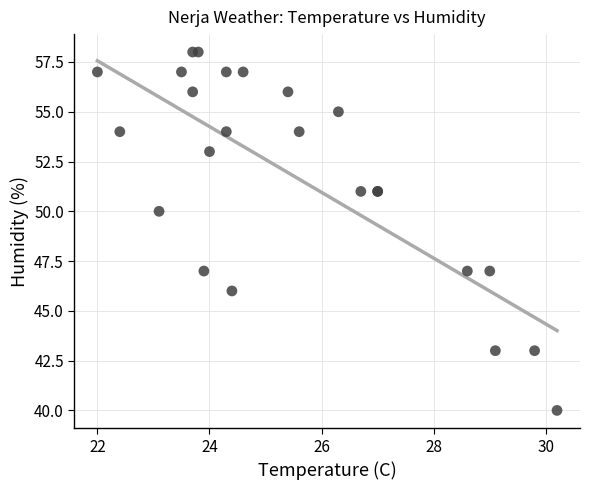

What Y value in the scatter plot is closest to 49?

50